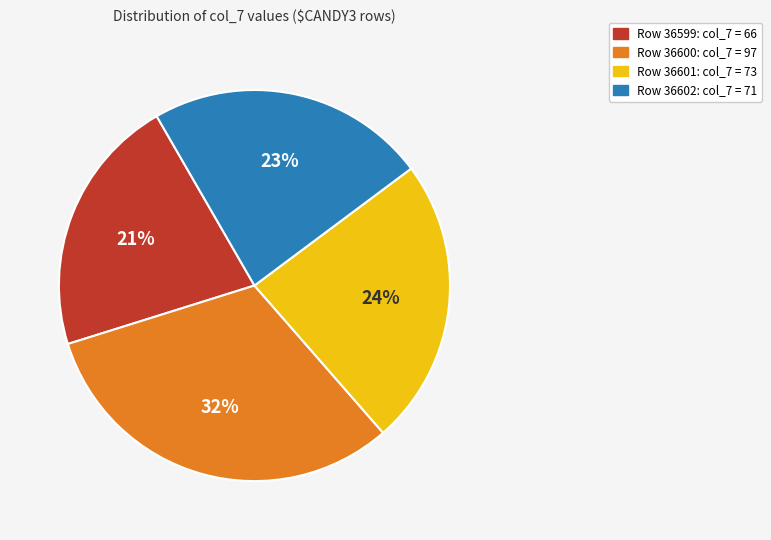

What percentage is the Row 36602: col_7 = 71 slice, to the nearest percent?

23%